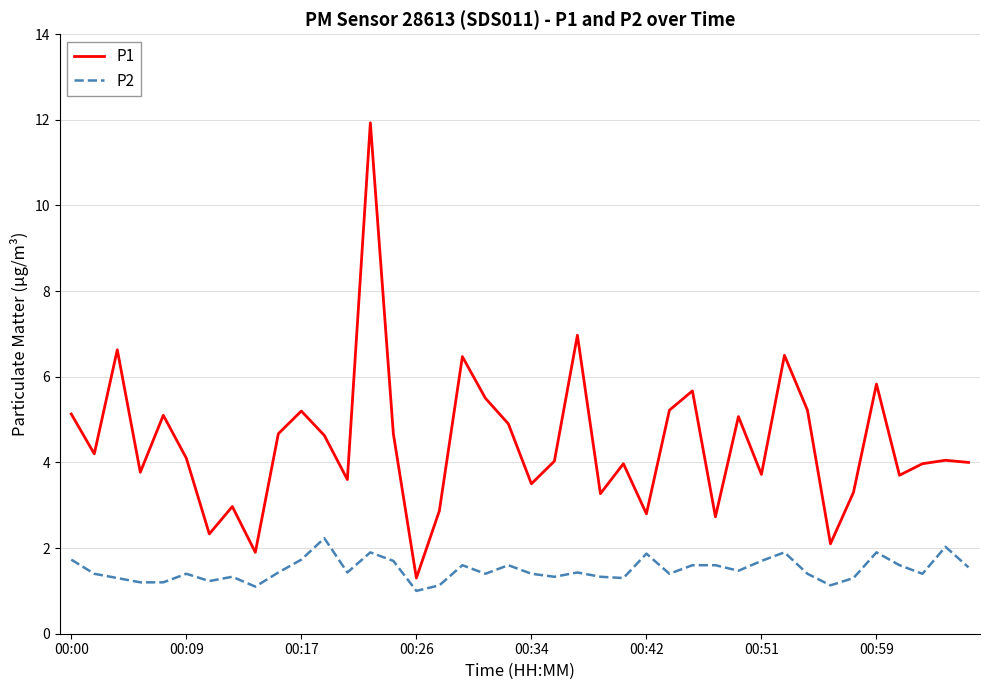

True or false: P1 has more than 1 interior local peaks.

True